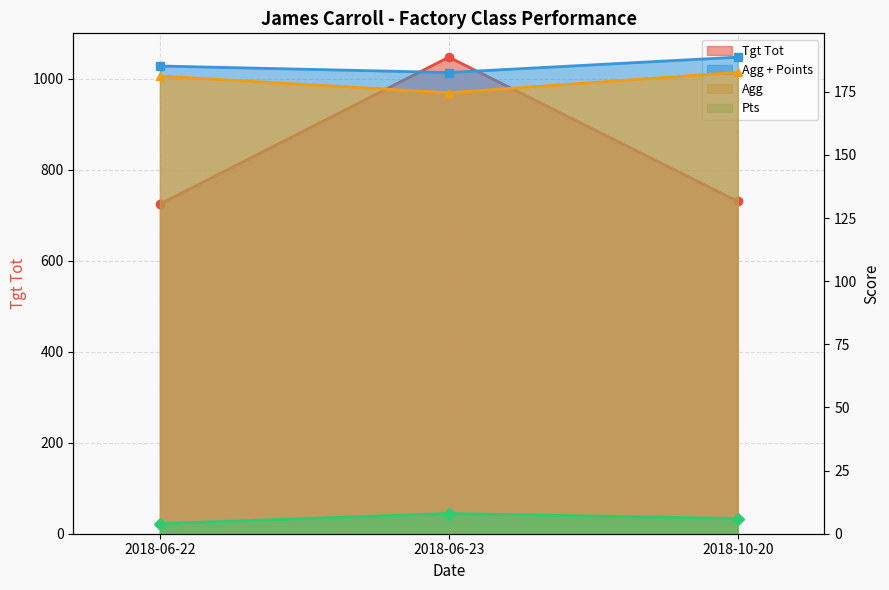

At which category is the sum across all series the highest?

2018-06-23